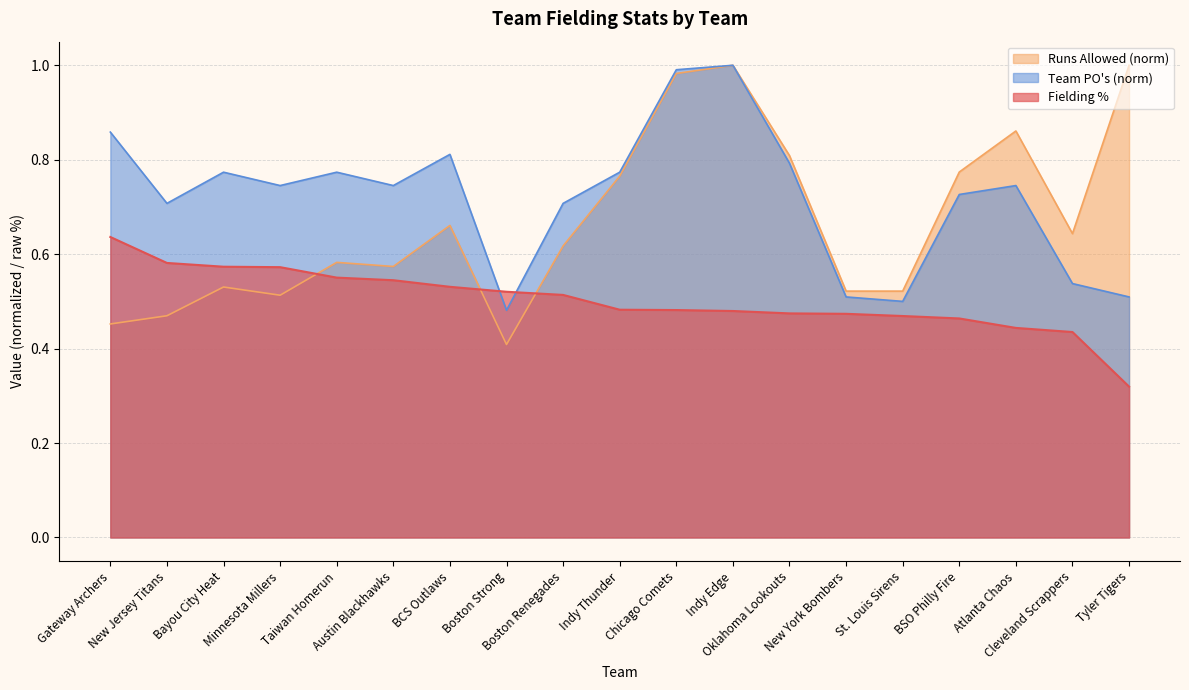

After their last crossing, which series has the higher values: Team POs or Fielding %?

Team POs